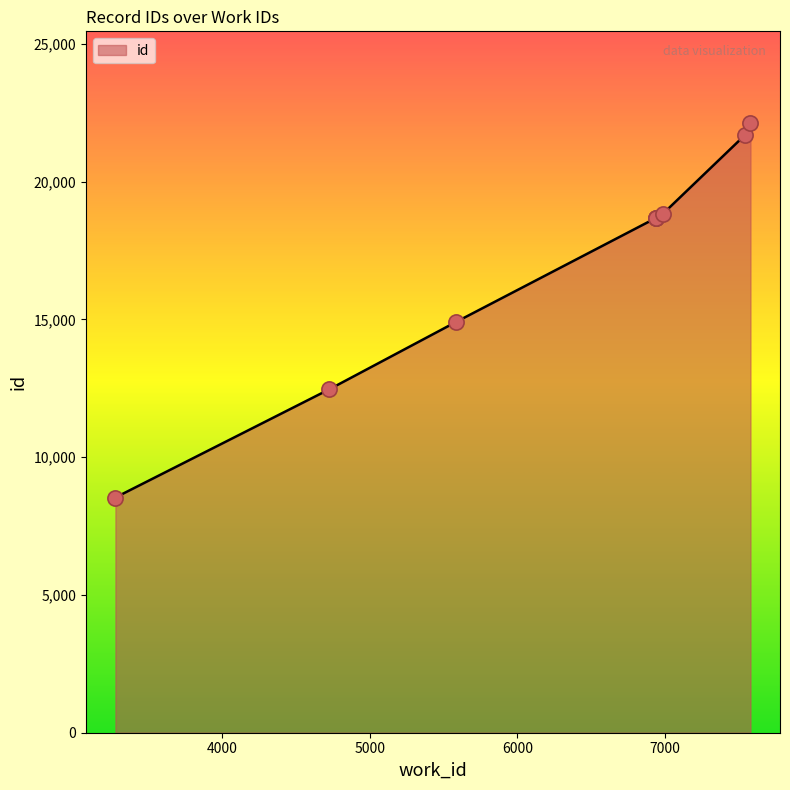

What is the change in value from 7541 to 7579?

+447